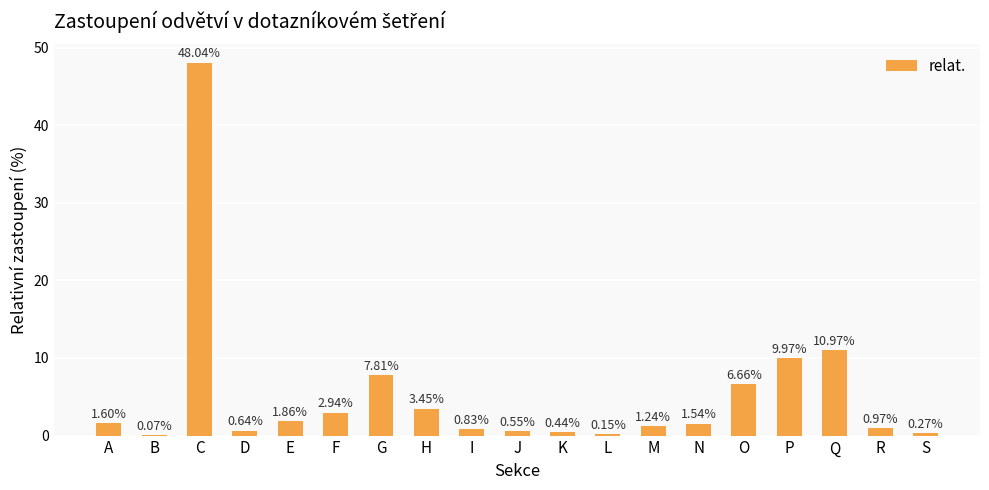

Where is the data nearest to the value 24?

Q